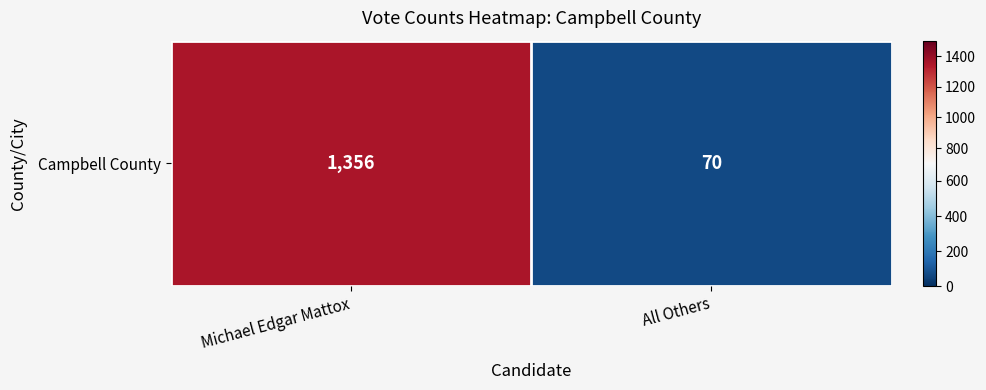

Rank the categories by value from highest to lowest.

Michael Edgar Mattox, All Others